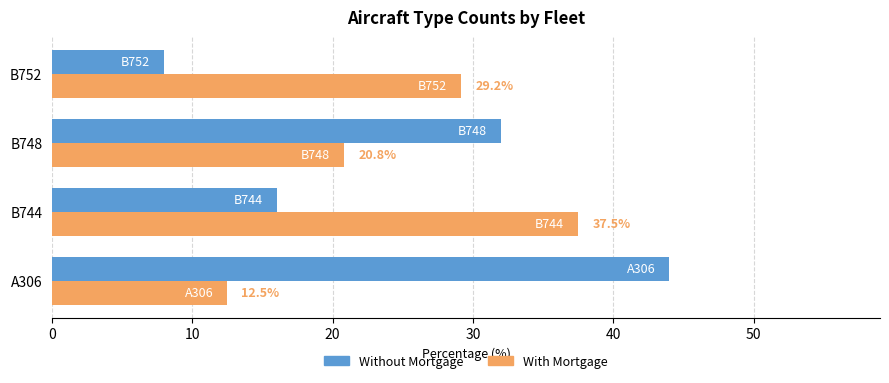

At which category is the sum across all series the highest?

A306